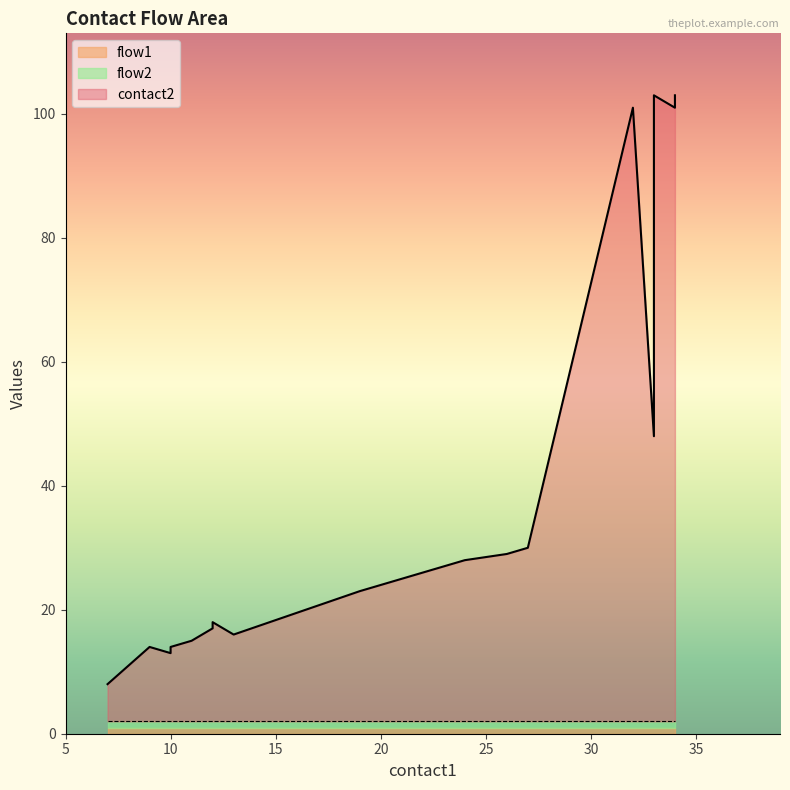

The value of flow2 at 13 is 0. True or false?

False